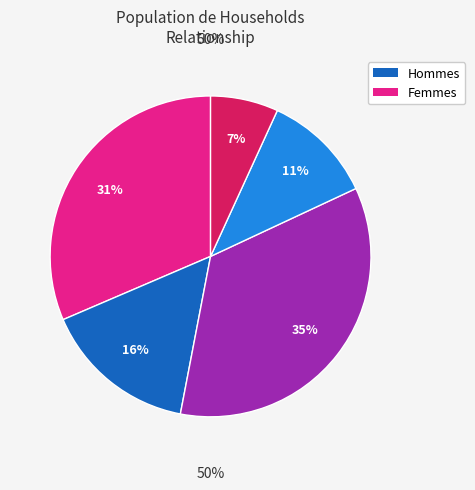

Do Other relatives and Nonrelatives together represent more than half of the pie?

No